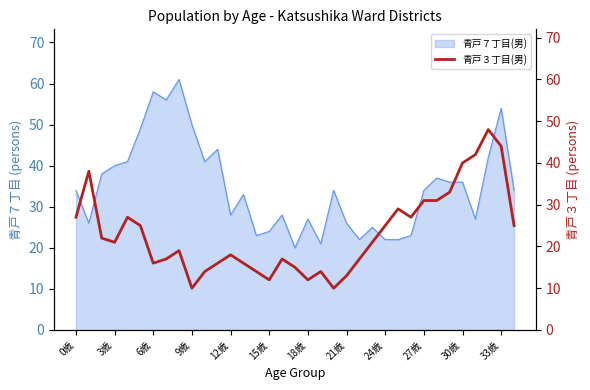

What is the minimum value shown in the chart?

10